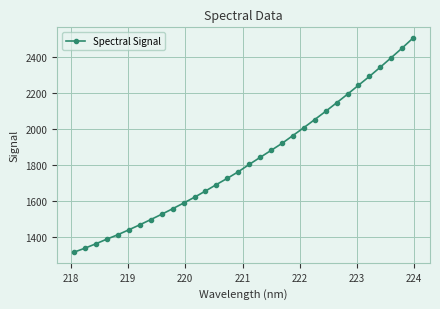

What is the smallest value displayed?

1313.7